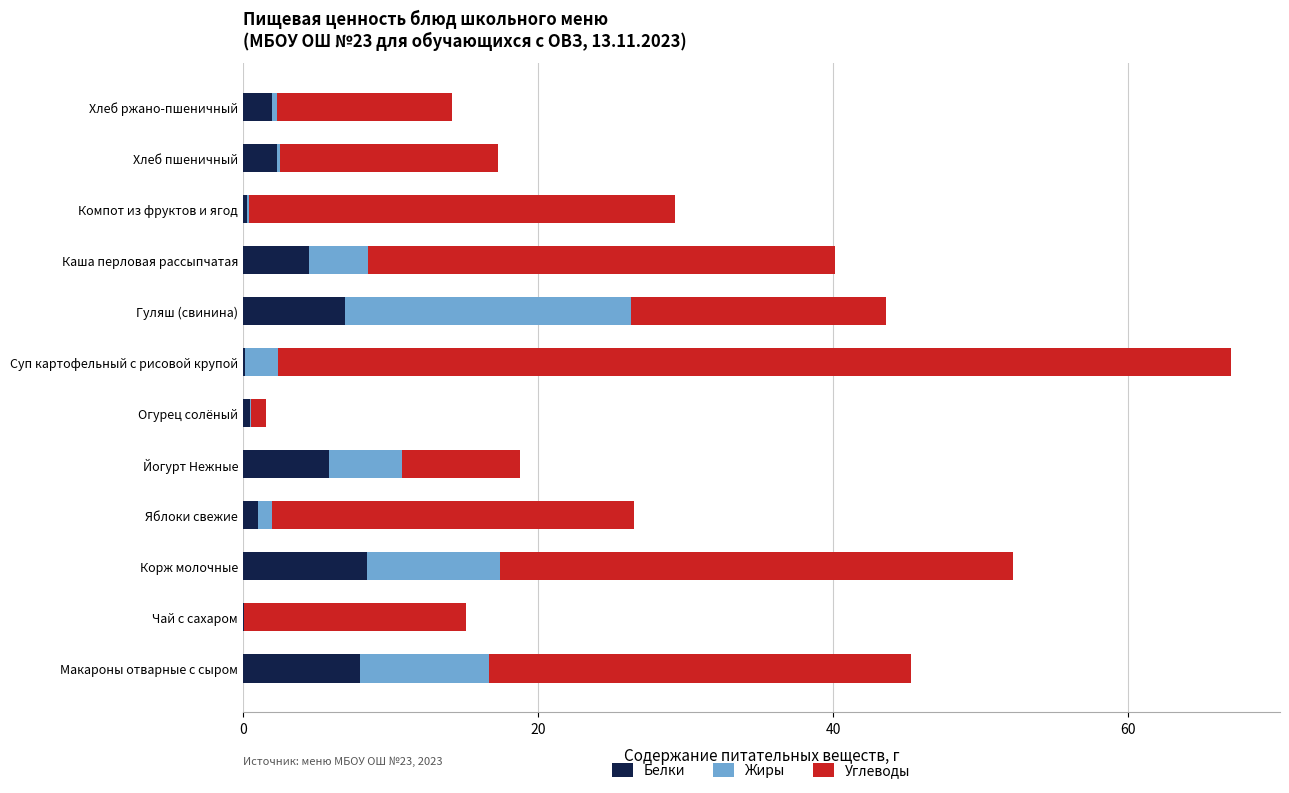

The Белки series shows 3.3 at Корж молочные. True or false?

False